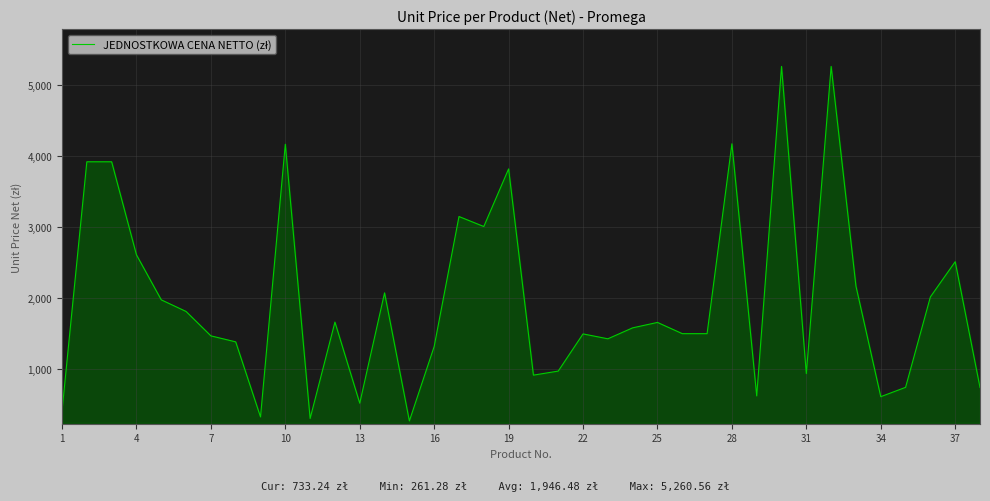

True or false: there are more than 2 points higher than both neighbors.

True